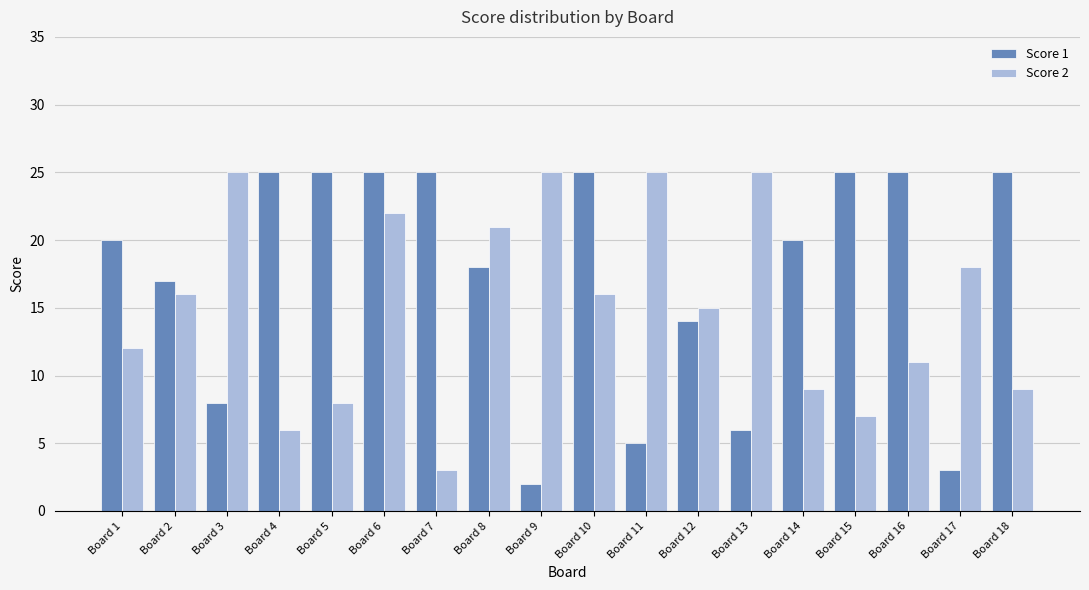

Reading right to left, list all the values displayed in this chart.

Score 1: 25	3	25	25	20	6	14	5	25	2	18	25	25	25	25	8	17	20
Score 2: 9	18	11	7	9	25	15	25	16	25	21	3	22	8	6	25	16	12